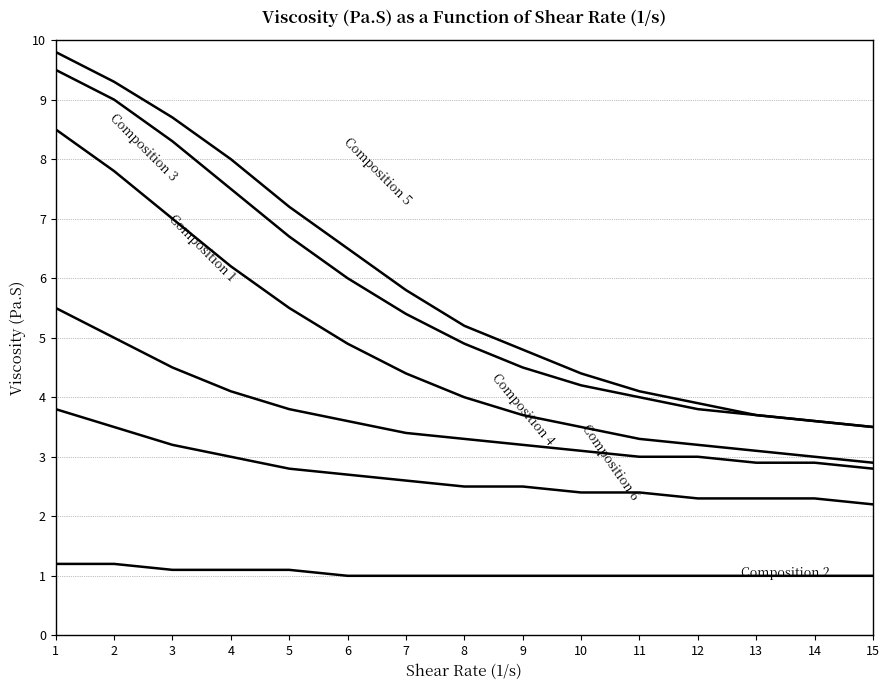

Reading left to right, extract all data points from this chart.

Composition 1: 1=8.5	2=7.8	3=7.0	4=6.2	5=5.5	6=4.9	7=4.4	8=4.0	9=3.7	10=3.5	11=3.3	12=3.2	13=3.1	14=3.0	15=2.9
Composition 2: 1=1.2	2=1.2	3=1.1	4=1.1	5=1.1	6=1.0	7=1.0	8=1.0	9=1.0	10=1.0	11=1.0	12=1.0	13=1.0	14=1.0	15=1.0
Composition 3: 1=9.5	2=9.0	3=8.3	4=7.5	5=6.7	6=6.0	7=5.4	8=4.9	9=4.5	10=4.2	11=4.0	12=3.8	13=3.7	14=3.6	15=3.5
Composition 4: 1=5.5	2=5.0	3=4.5	4=4.1	5=3.8	6=3.6	7=3.4	8=3.3	9=3.2	10=3.1	11=3.0	12=3.0	13=2.9	14=2.9	15=2.8
Composition 5: 1=9.8	2=9.3	3=8.7	4=8.0	5=7.2	6=6.5	7=5.8	8=5.2	9=4.8	10=4.4	11=4.1	12=3.9	13=3.7	14=3.6	15=3.5
Composition 6: 1=3.8	2=3.5	3=3.2	4=3.0	5=2.8	6=2.7	7=2.6	8=2.5	9=2.5	10=2.4	11=2.4	12=2.3	13=2.3	14=2.3	15=2.2